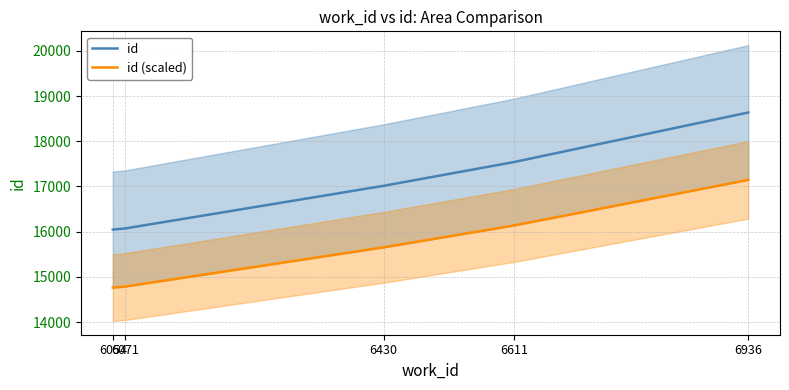

What is the difference between the maximum and minimum values in the id series?

2590